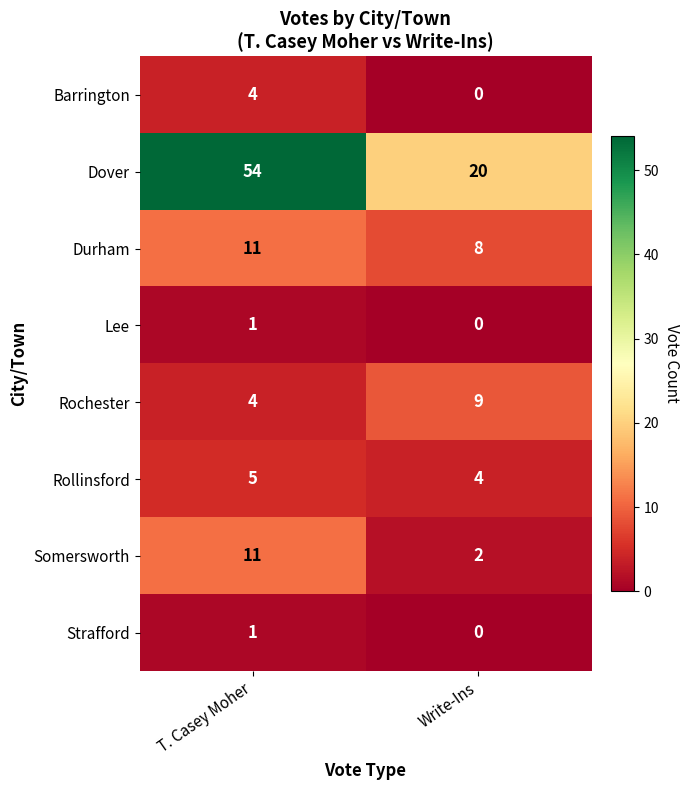

What is the total value across all series at Write-Ins?

43